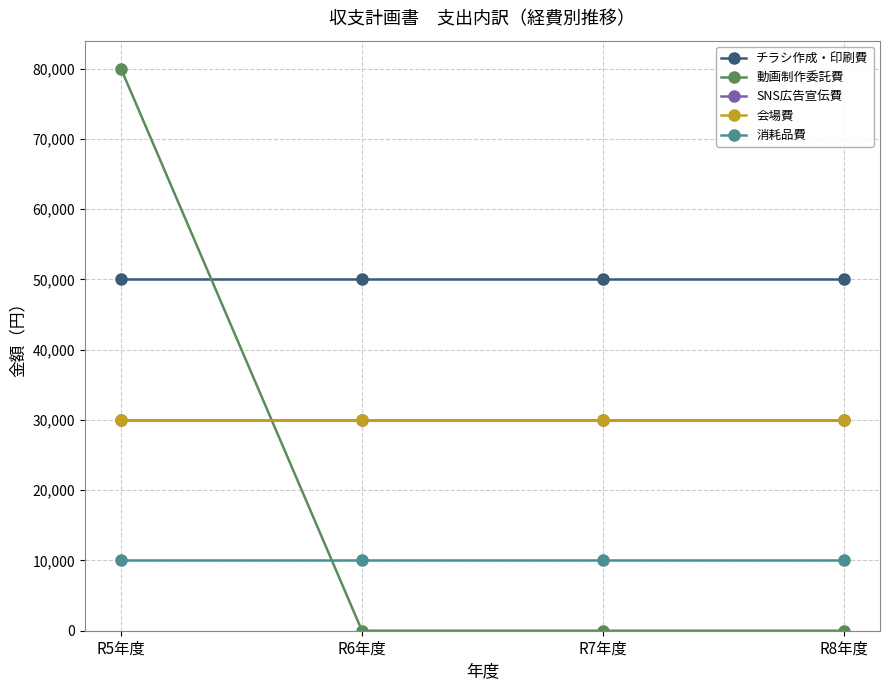

Does the chart have visible grid lines?

Yes